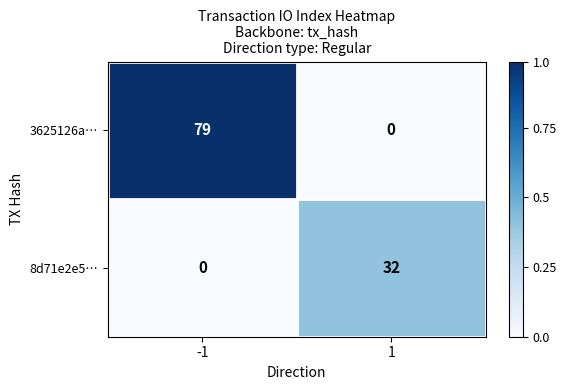

What is the difference between the highest and lowest values at -1?

79